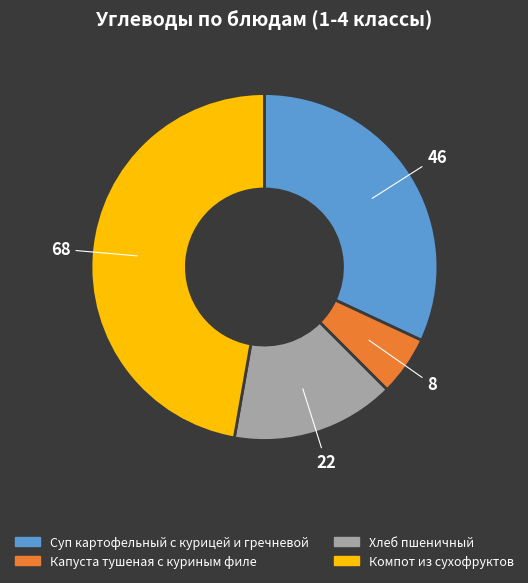

Is there a majority slice in this chart?

No